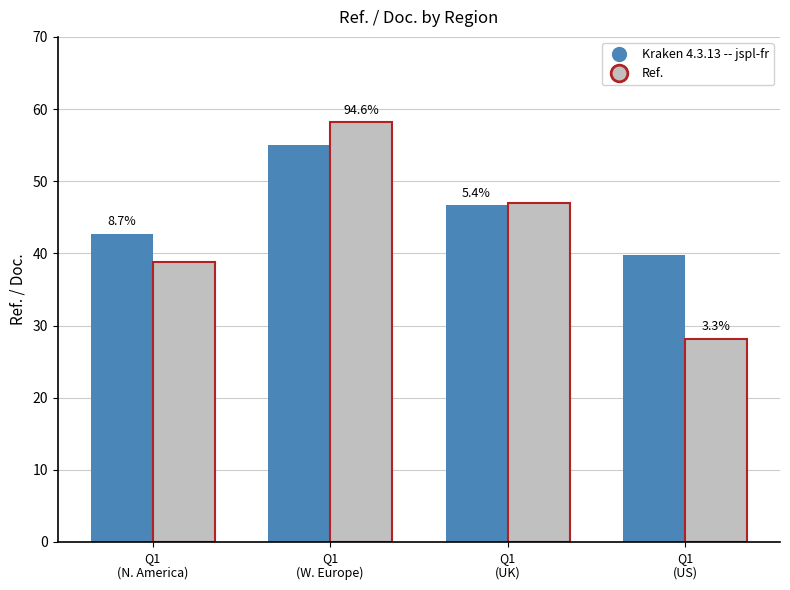

What is the spread (max minus min) of values at Q1
(US)?

11.6